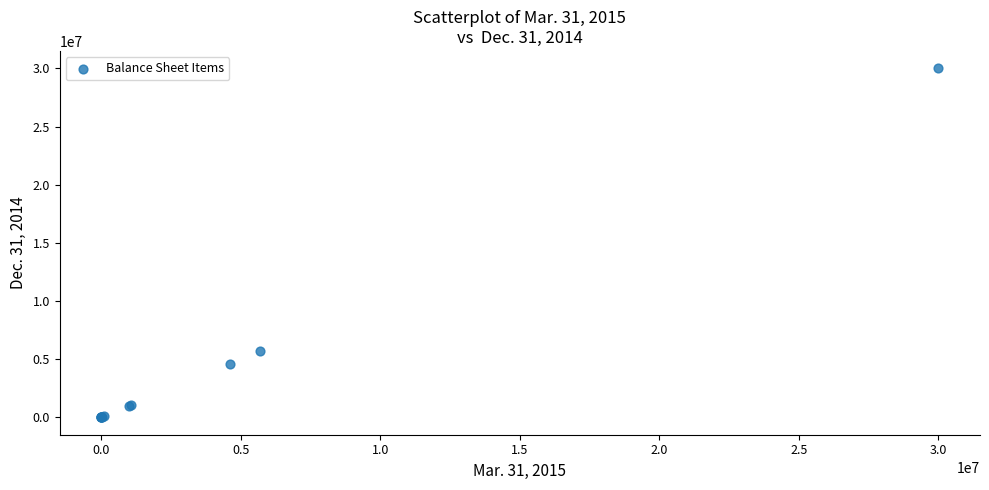

What Y value in the scatter plot is closest to 15000000?

5665433.0